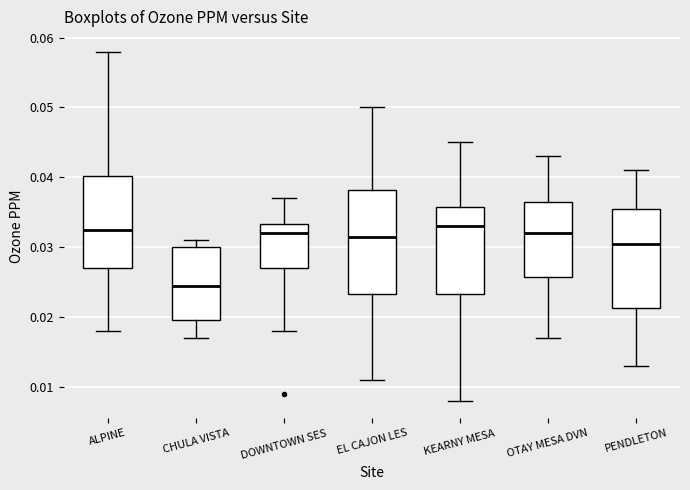

Where does the upper whisker of the box for EL CAJON LES end on the y-axis? The values are not printed on the chart, so give them approximately, as read against the axis.

0.050